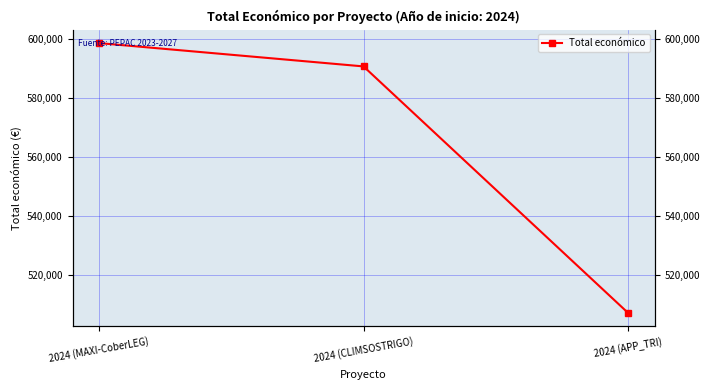

Reading right to left, transcribe all the data shown in this chart.

2024 (APP_TRI)=507255	2024 (CLIMSOSTRIGO)=590712	2024 (MAXI-CoberLEG)=598609